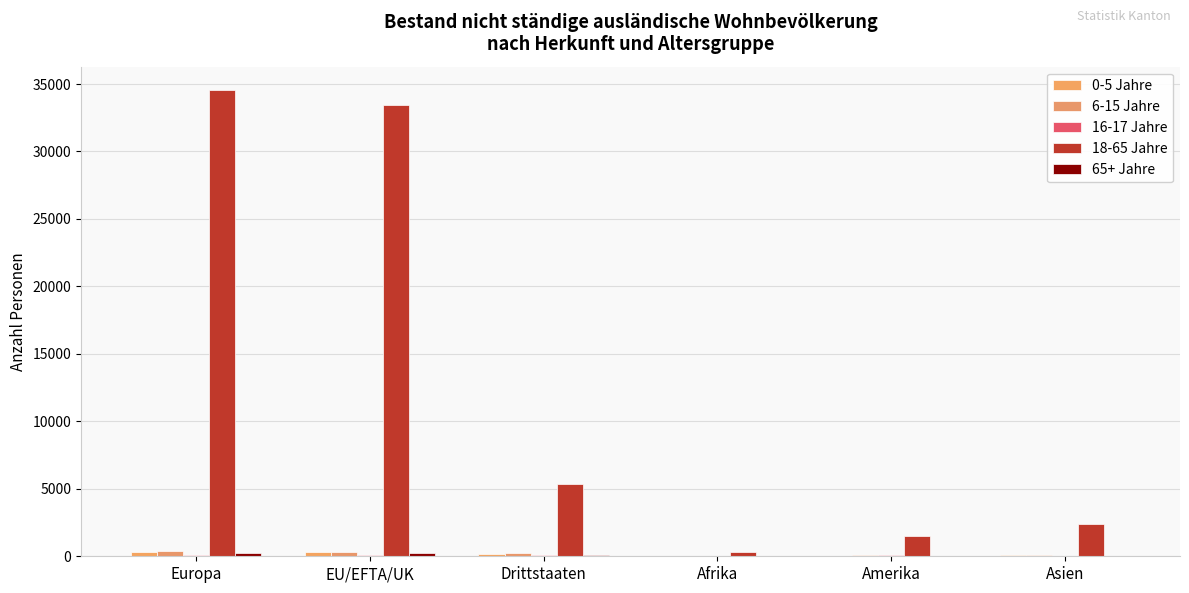

Are the bars horizontal?

No